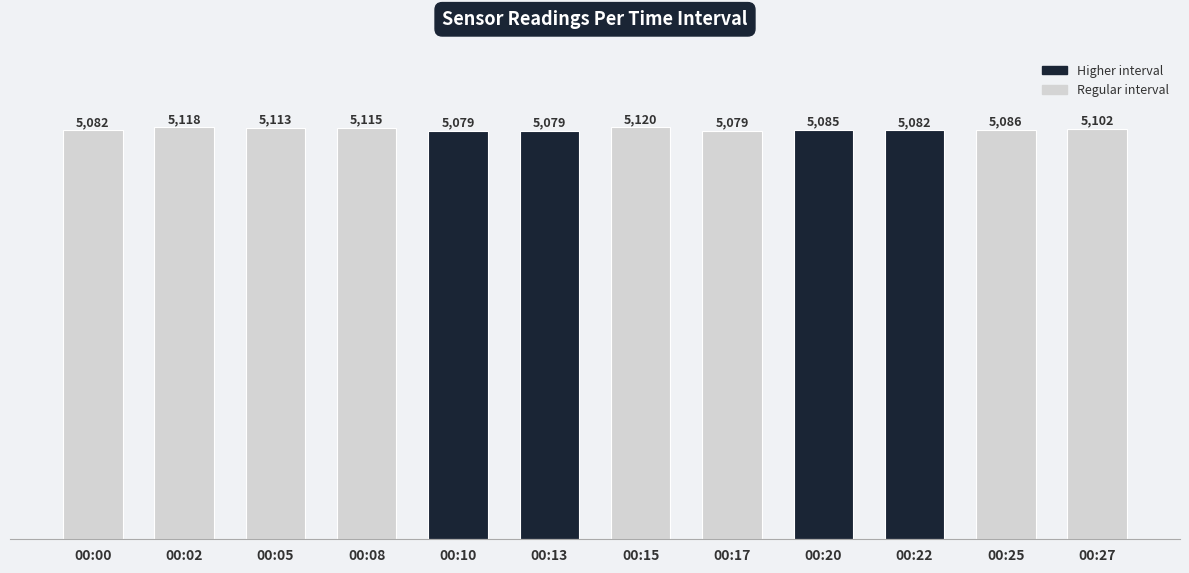

Approximately how many times larger is the value at 00:00 compared to 00:27?

1.0